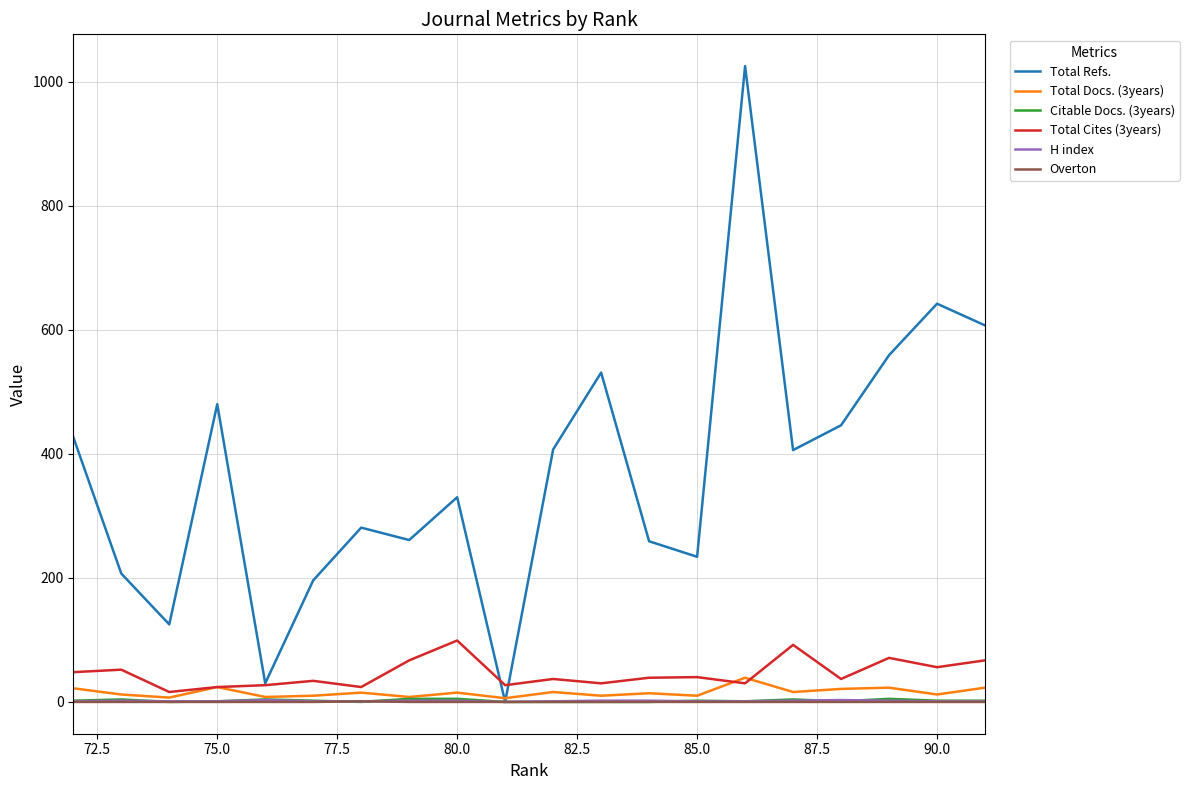

Which series has the largest range (max minus min)?

Total Refs.